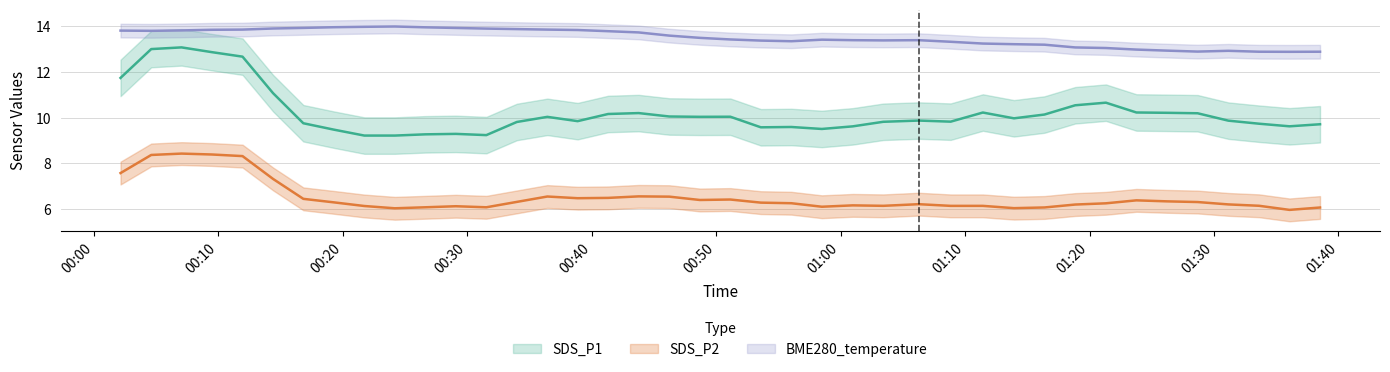

How many lines are shown in the chart?

3